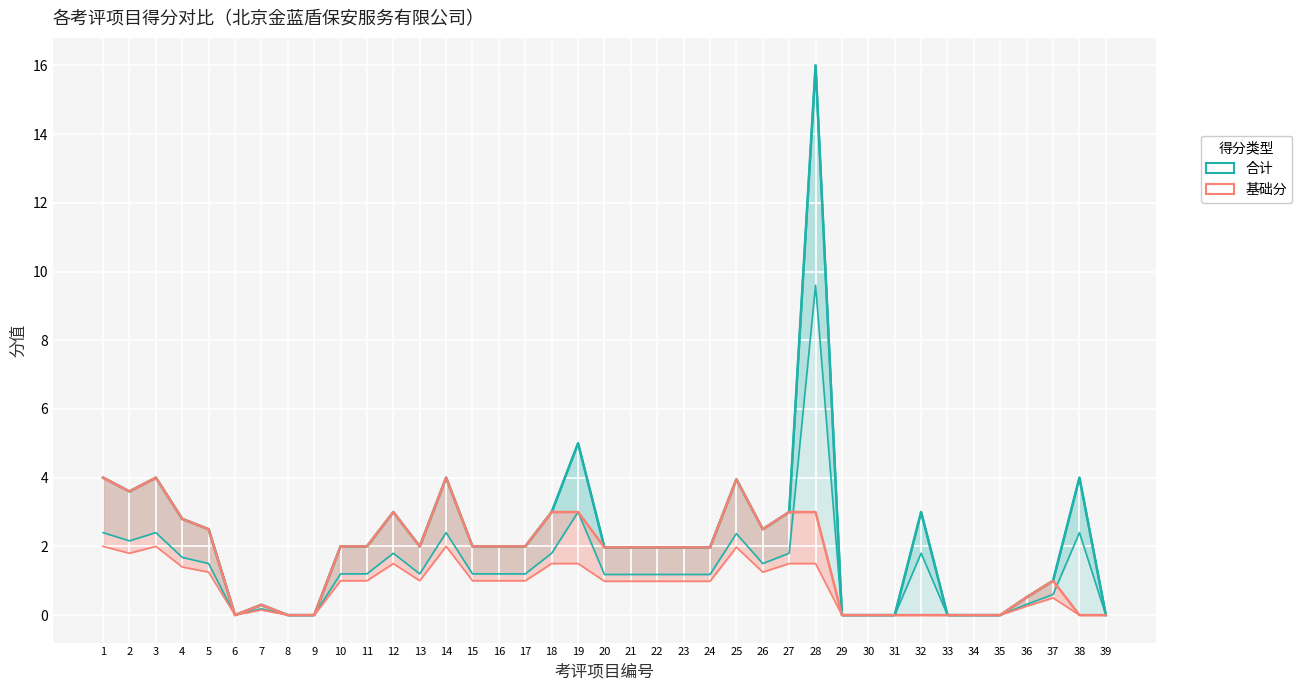

List the labels in order of 基础分 value, smallest first.

6, 8, 9, 29, 30, 31, 32, 33, 34, 35, 38, 39, 7, 36, 37, 20, 21, 22, 23, 24, 10, 11, 13, 15, 16, 17, 5, 26, 4, 12, 18, 19, 27, 28, 2, 25, 1, 3, 14